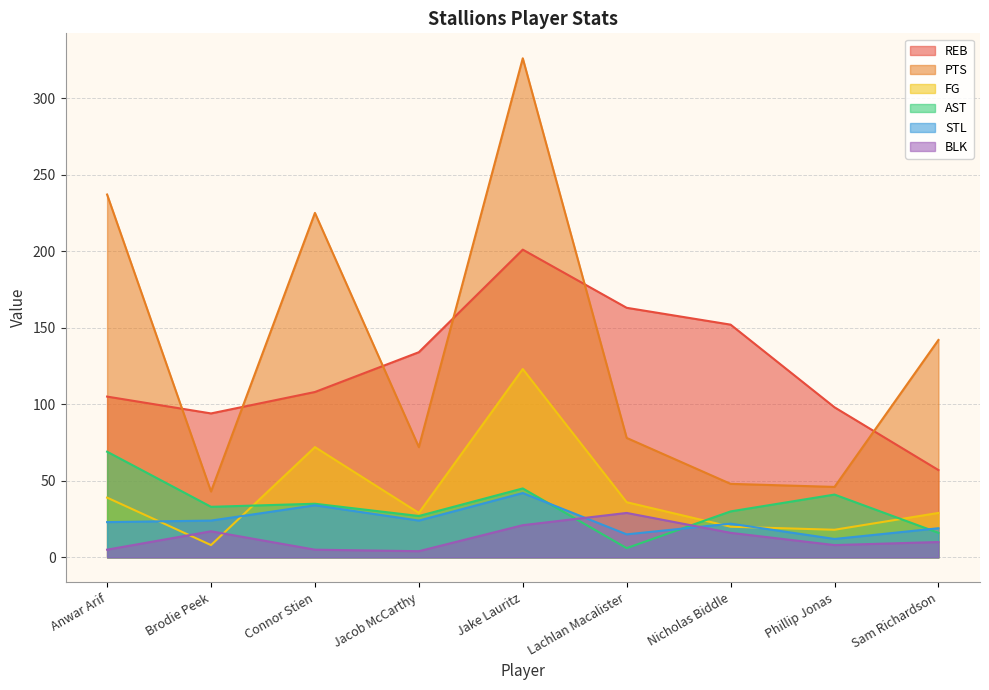

How many values in the PTS series are below 78?

4